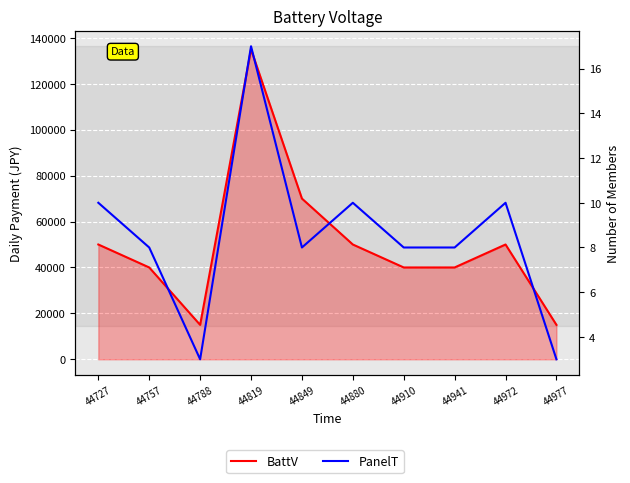

What is the approximate value of BattV at 44849, to the nearest 10?

70000